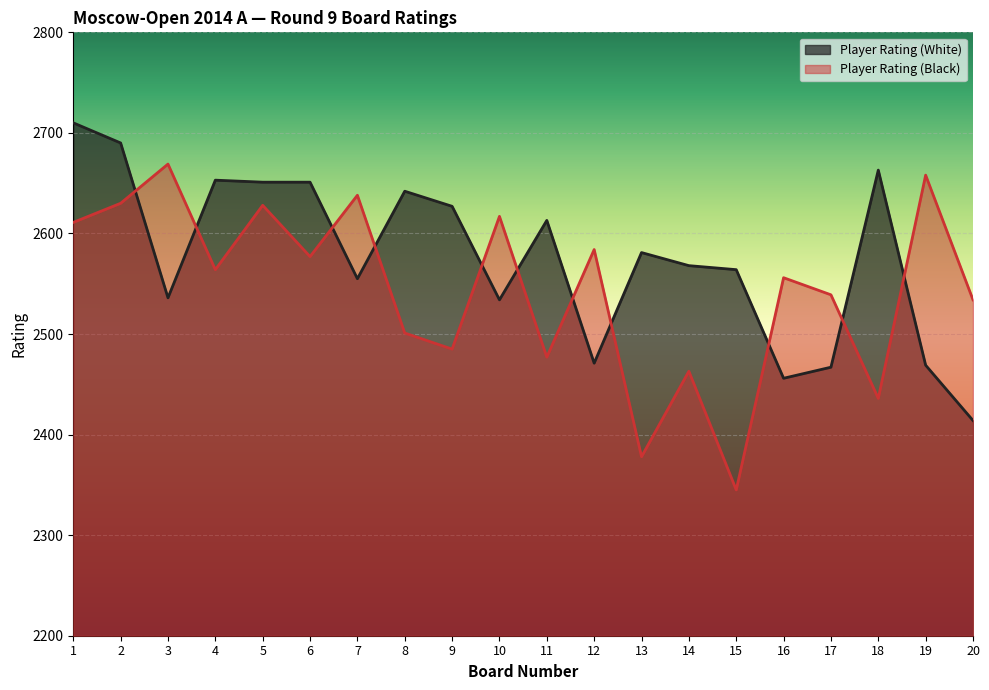

At which category does Player Rating (Black) reach its first local valley?

4